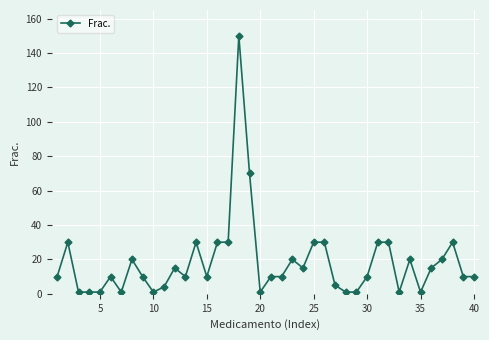

Does the chart display data point markers on the line(s)?

Yes